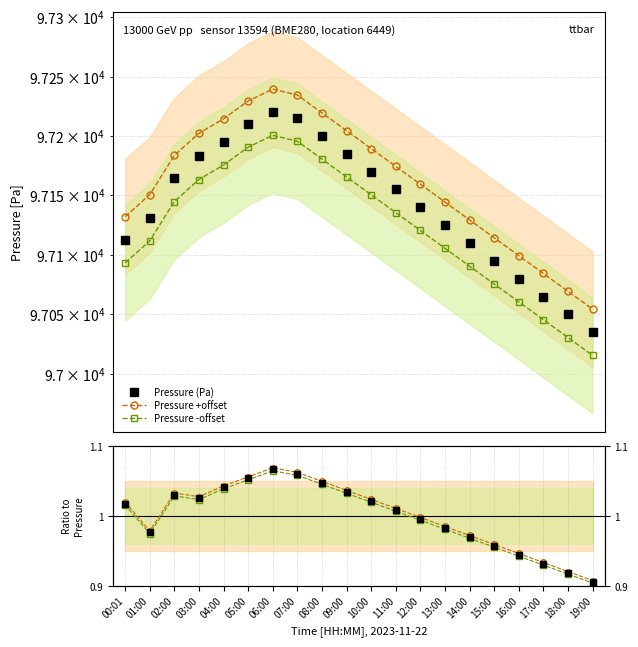

Reading right to left, transcribe all the data shown in this chart.

Pressure (Pa): 19:00=97035.0	18:00=97050.0	17:00=97065.0	16:00=97080.0	15:00=97095.0	14:00=97110.0	13:00=97125.0	12:00=97140.0	11:00=97155.0	10:00=97170.0	09:00=97185.0	08:00=97200.0	07:00=97215.0	06:00=97220.0	05:00=97210.0	04:00=97195.0	03:00=97182.8	02:00=97164.2	01:00=97131.2	00:01=97112.7
Pressure +offset: 19:00=97054.4	18:00=97069.4	17:00=97084.4	16:00=97099.4	15:00=97114.4	14:00=97129.4	13:00=97144.4	12:00=97159.4	11:00=97174.4	10:00=97189.4	09:00=97204.4	08:00=97219.4	07:00=97234.4	06:00=97239.4	05:00=97229.4	04:00=97214.4	03:00=97202.2	02:00=97183.7	01:00=97150.6	00:01=97132.1
Pressure -offset: 19:00=97015.6	18:00=97030.6	17:00=97045.6	16:00=97060.6	15:00=97075.6	14:00=97090.6	13:00=97105.6	12:00=97120.6	11:00=97135.6	10:00=97150.6	09:00=97165.6	08:00=97180.6	07:00=97195.6	06:00=97200.6	05:00=97190.6	04:00=97175.6	03:00=97163.4	02:00=97144.8	01:00=97111.7	00:01=97093.3
Temperature ratio: 19:00=0.9	18:00=0.9	17:00=0.9	16:00=0.9	15:00=1.0	14:00=1.0	13:00=1.0	12:00=1.0	11:00=1.0	10:00=1.0	09:00=1.0	08:00=1.0	07:00=1.1	06:00=1.1	05:00=1.1	04:00=1.0	03:00=1.0	02:00=1.0	01:00=1.0	00:01=1.0
Temp +offset: 19:00=0.9	18:00=0.9	17:00=0.9	16:00=0.9	15:00=1.0	14:00=1.0	13:00=1.0	12:00=1.0	11:00=1.0	10:00=1.0	09:00=1.0	08:00=1.0	07:00=1.1	06:00=1.1	05:00=1.1	04:00=1.0	03:00=1.0	02:00=1.0	01:00=1.0	00:01=1.0
Temp -offset: 19:00=0.9	18:00=0.9	17:00=0.9	16:00=0.9	15:00=1.0	14:00=1.0	13:00=1.0	12:00=1.0	11:00=1.0	10:00=1.0	09:00=1.0	08:00=1.0	07:00=1.1	06:00=1.1	05:00=1.1	04:00=1.0	03:00=1.0	02:00=1.0	01:00=1.0	00:01=1.0